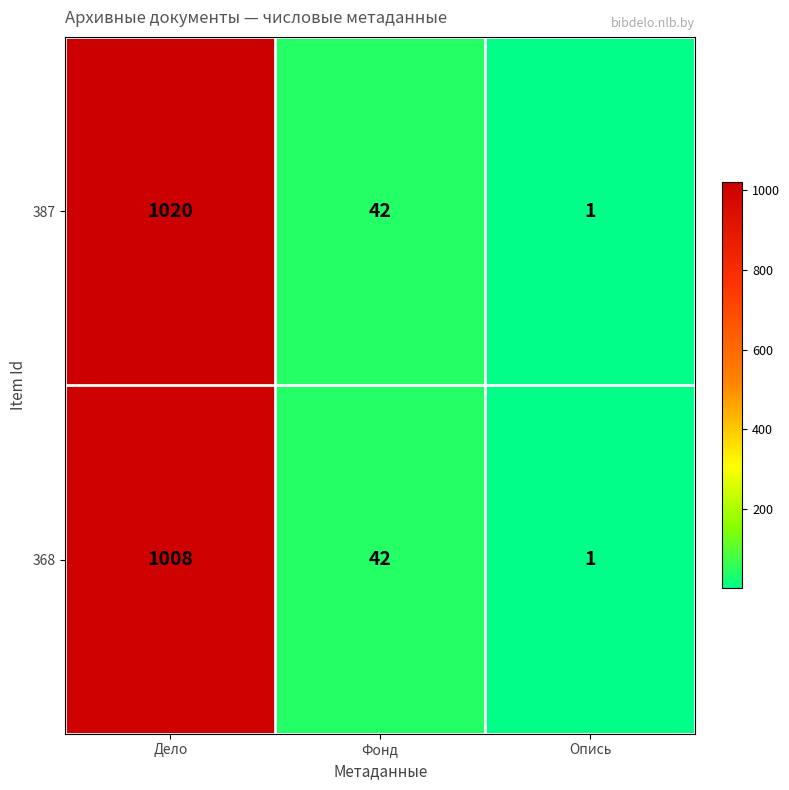

What is the greatest value displayed?

1020